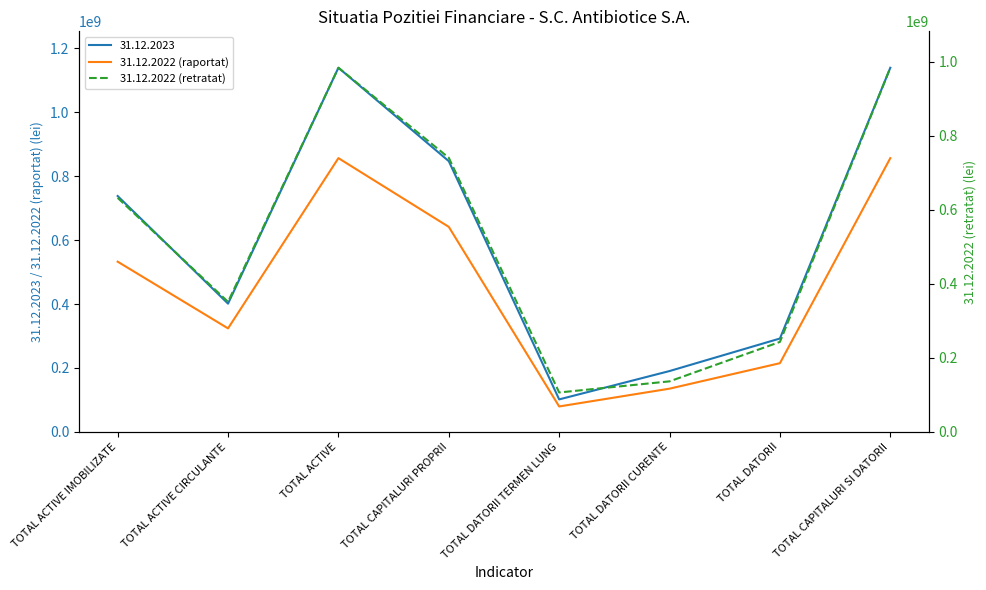

Rank the series by their maximum value, from highest to lowest.

31.12.2022 (retratat), 31.12.2022 (raportat)